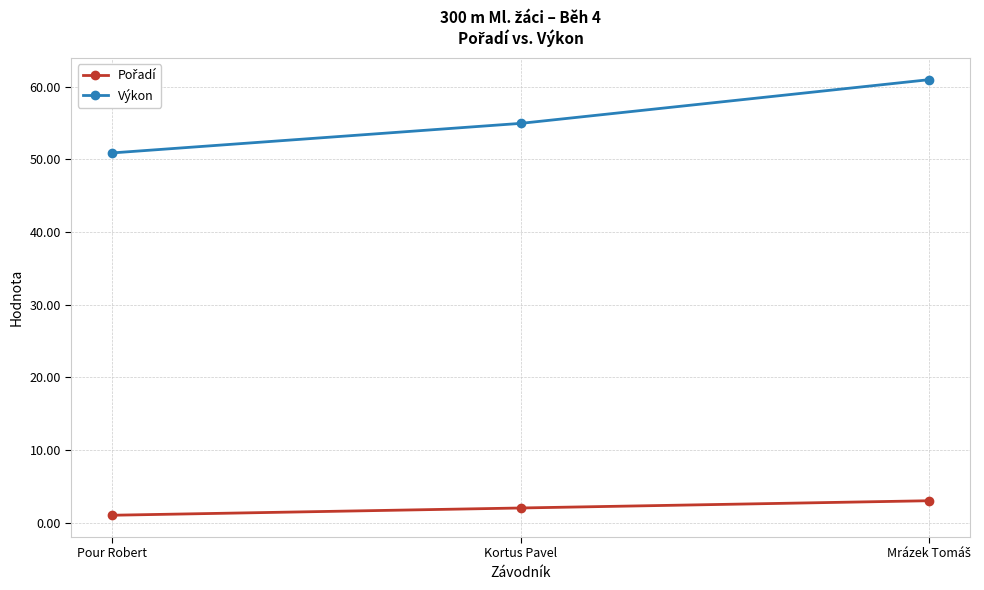

What is the difference between the highest and lowest values at Kortus Pavel?

53.0